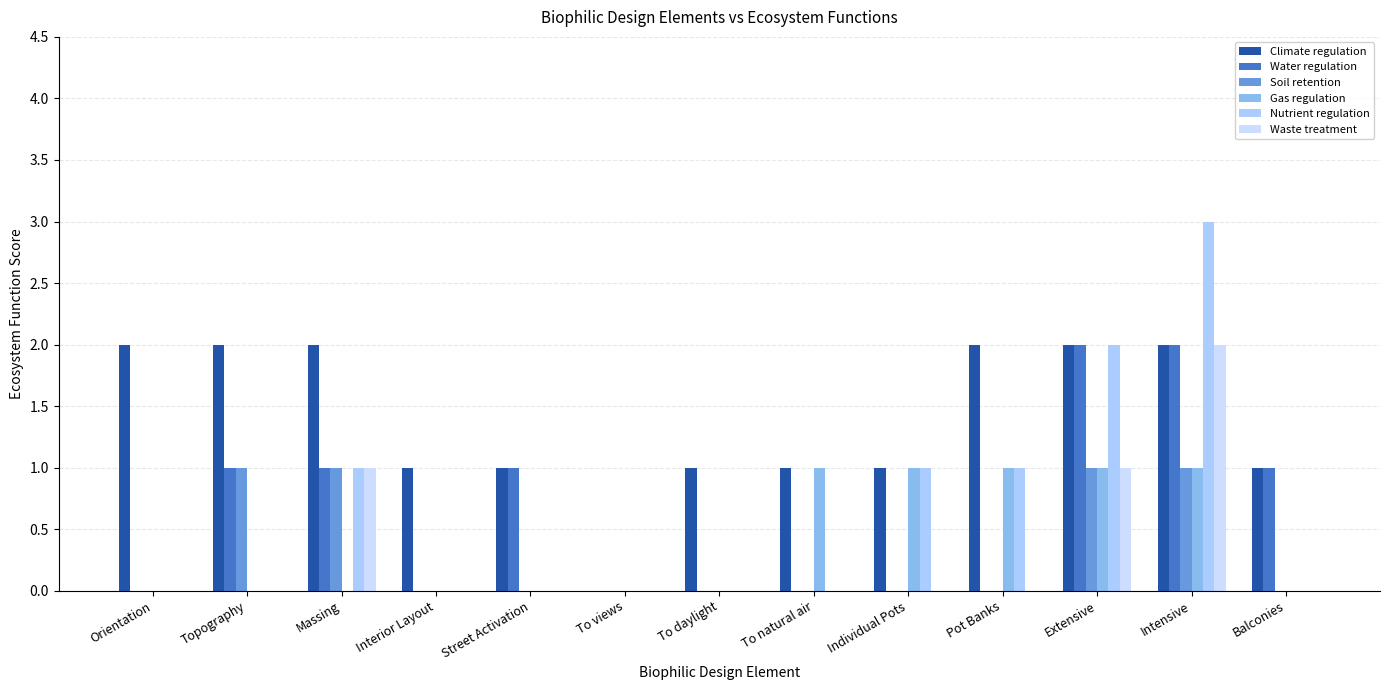

Is it true that Water regulation equals 0 at Balconies?

False